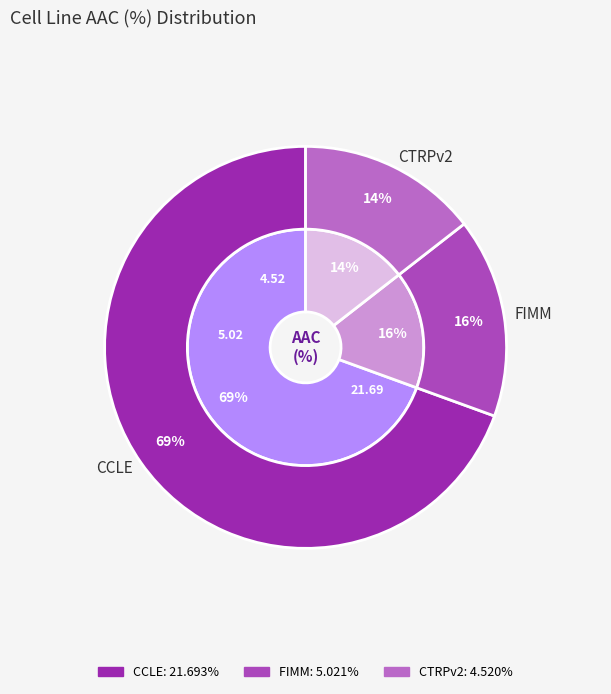

To the nearest percent, what is the difference between the CTRPv2 and CCLE slice percentages?

55%